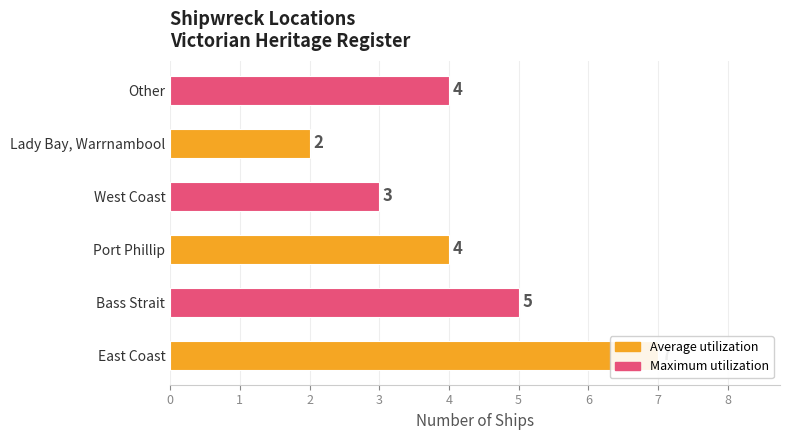

Read the value at Lady Bay, Warrnambool.

2